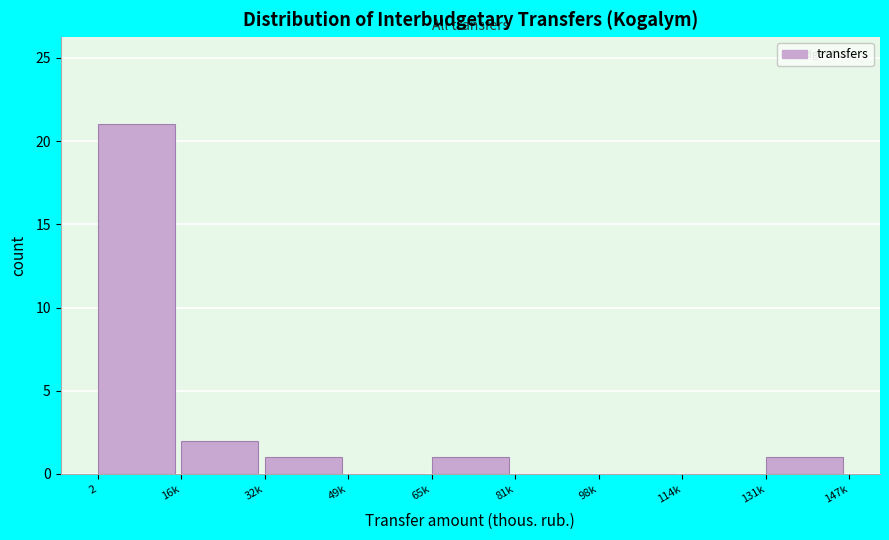

Reading right to left, transcribe all the data shown in this chart.

131k=1	114k=0	98k=0	81k=0	65k=1	49k=0	32k=1	16k=2	2=21